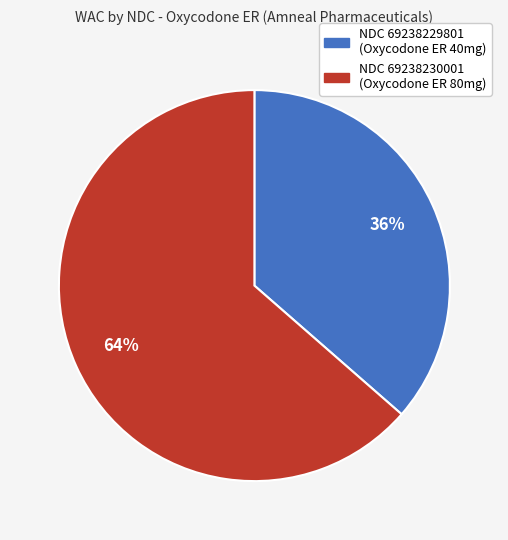

Does any single category account for the majority?

Yes